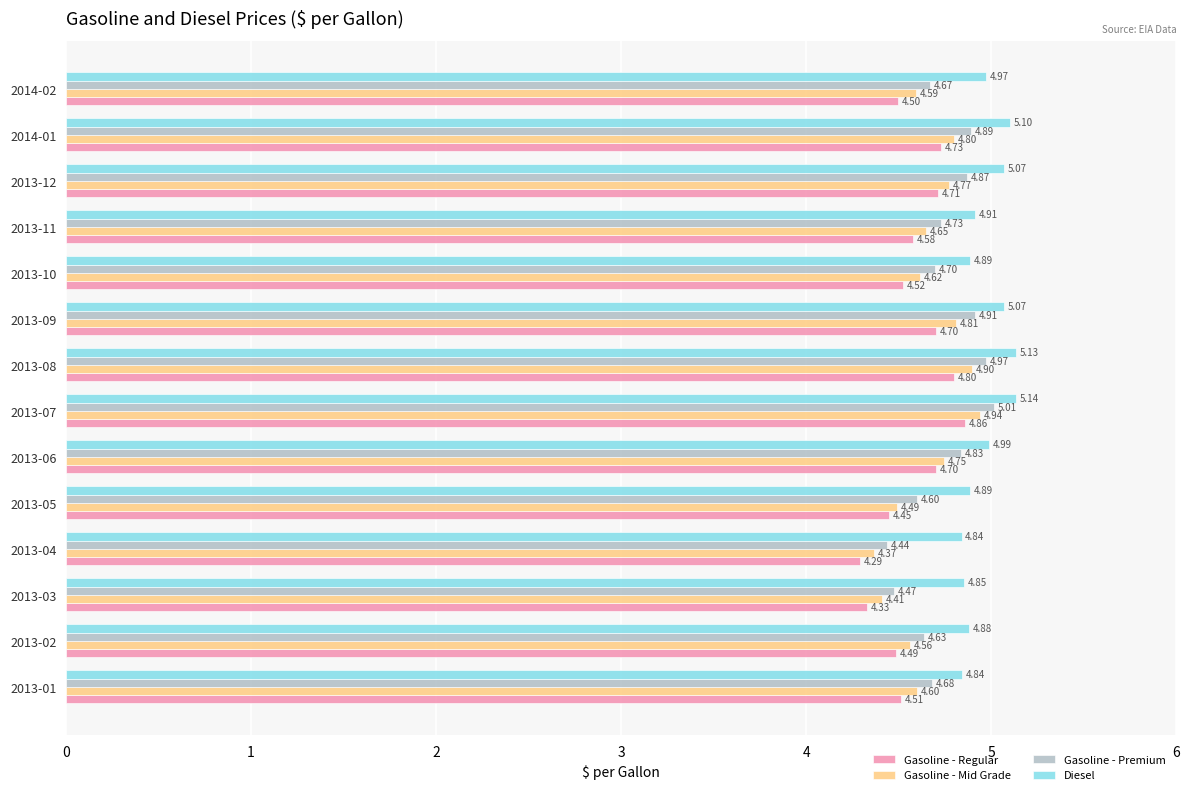

What is the difference between the second highest and minimum values in the Diesel series?

0.3